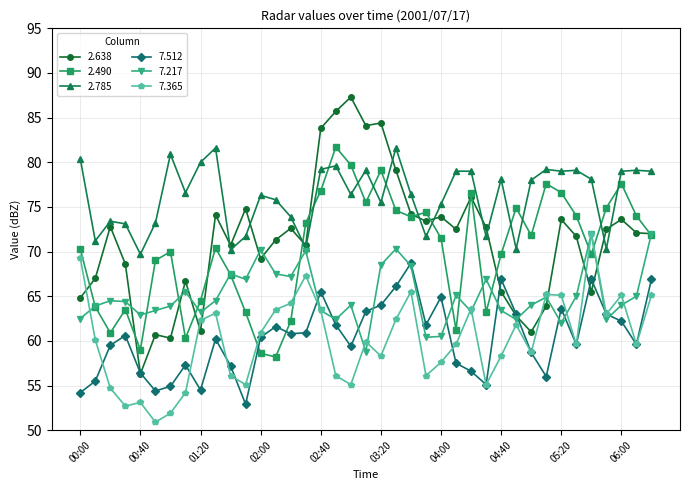

Which series has the largest total across all categories?

2.785